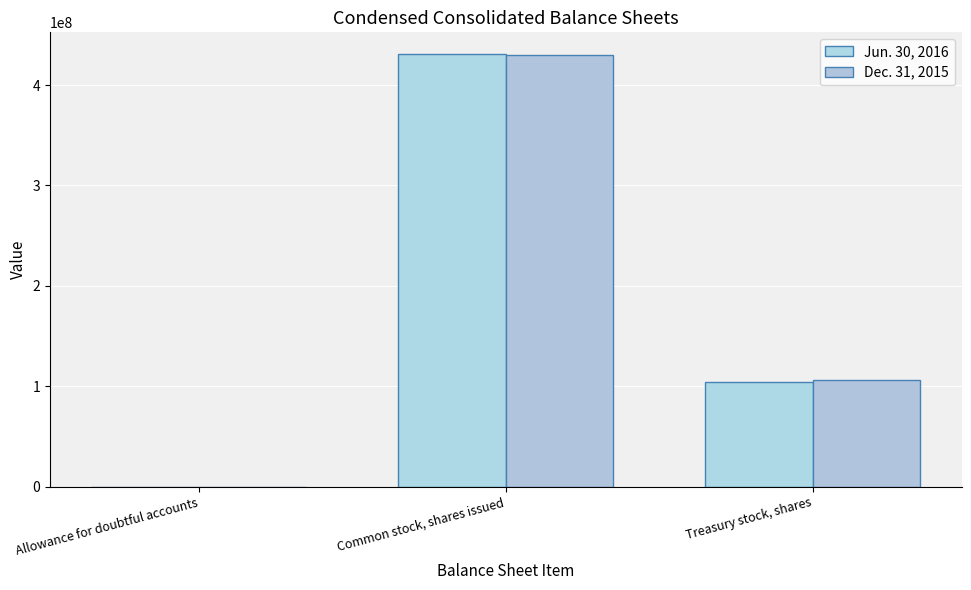

Are the bars grouped side by side (vs. stacked)?

Yes